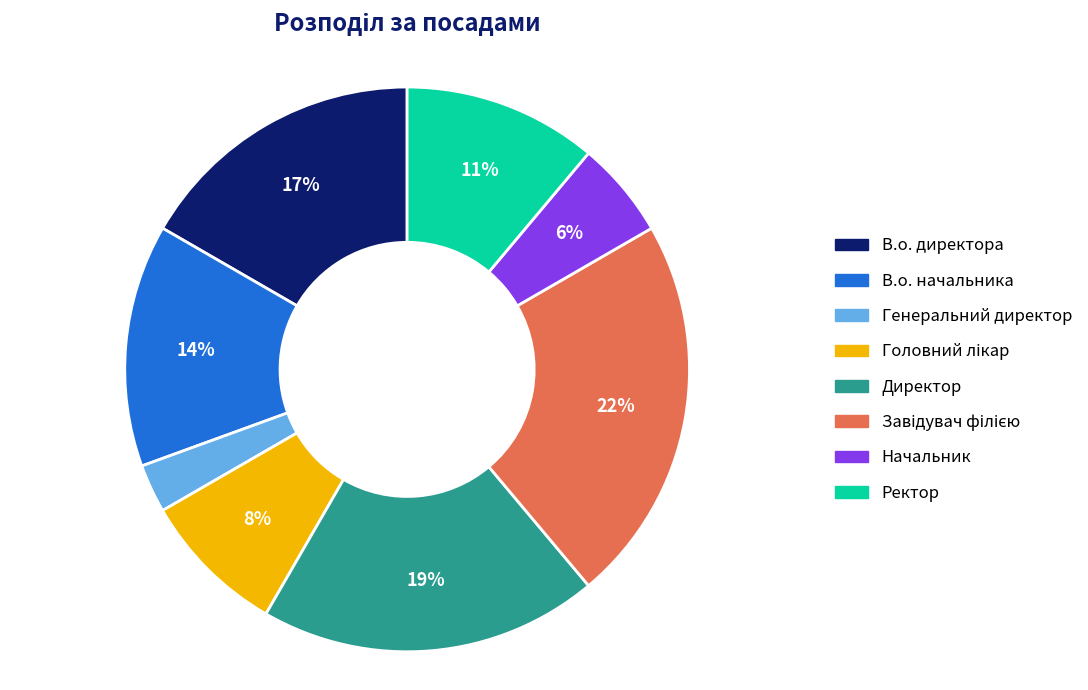

Which category has the smallest portion of the pie?

Генеральний директор